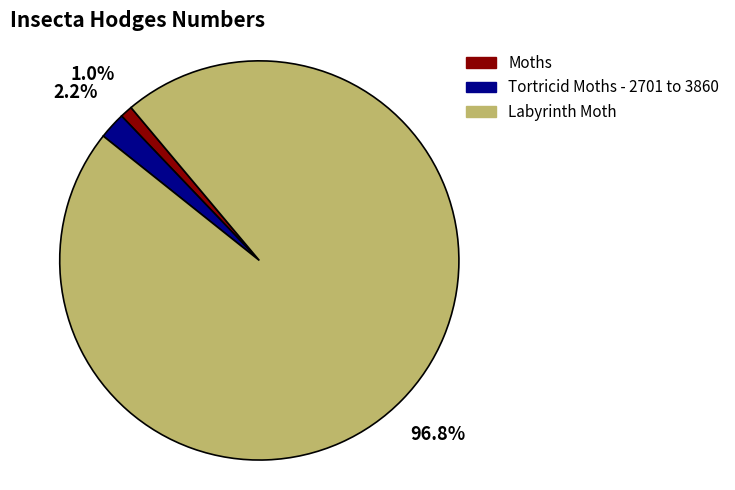

Is it true that Moths is 11% of the pie?

False